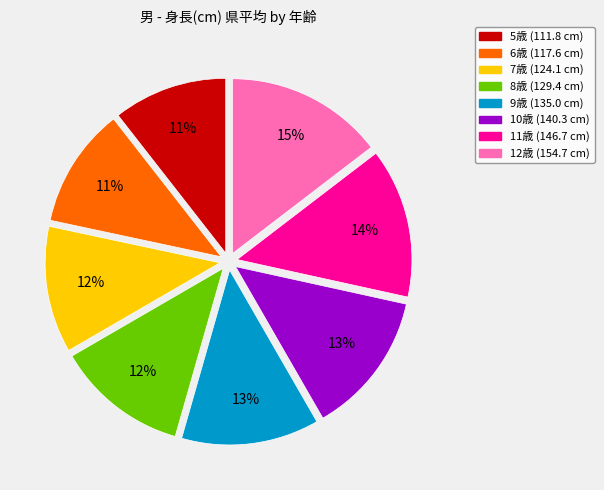

Is 8歳 the majority of the pie?

No